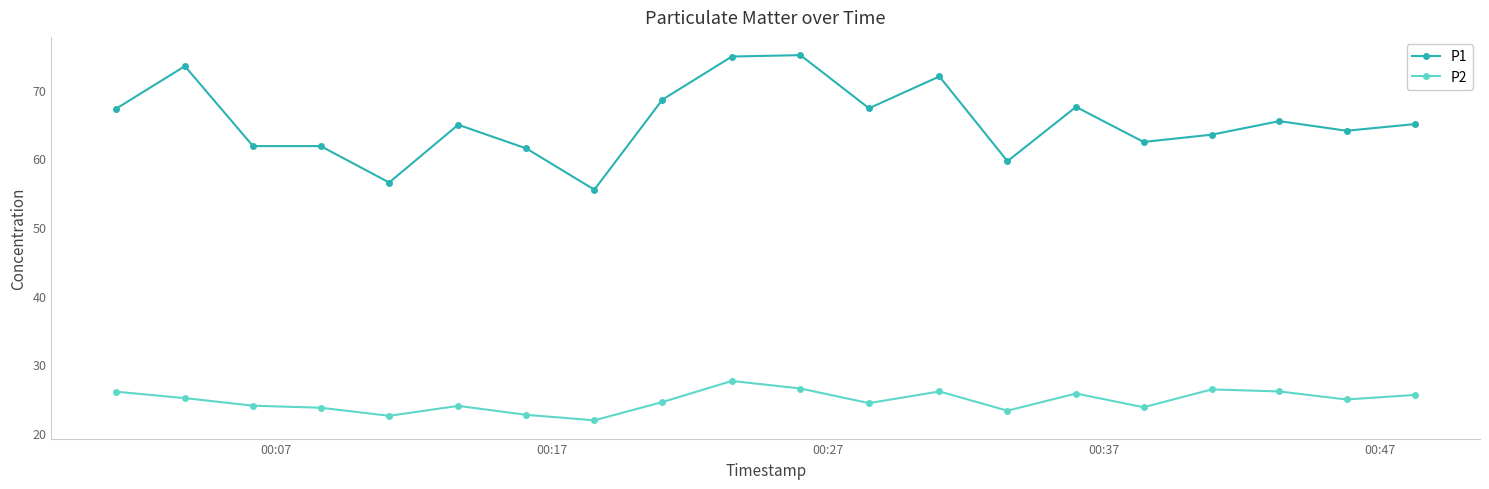

True or false: P2 has more than 1 interior local peaks.

True